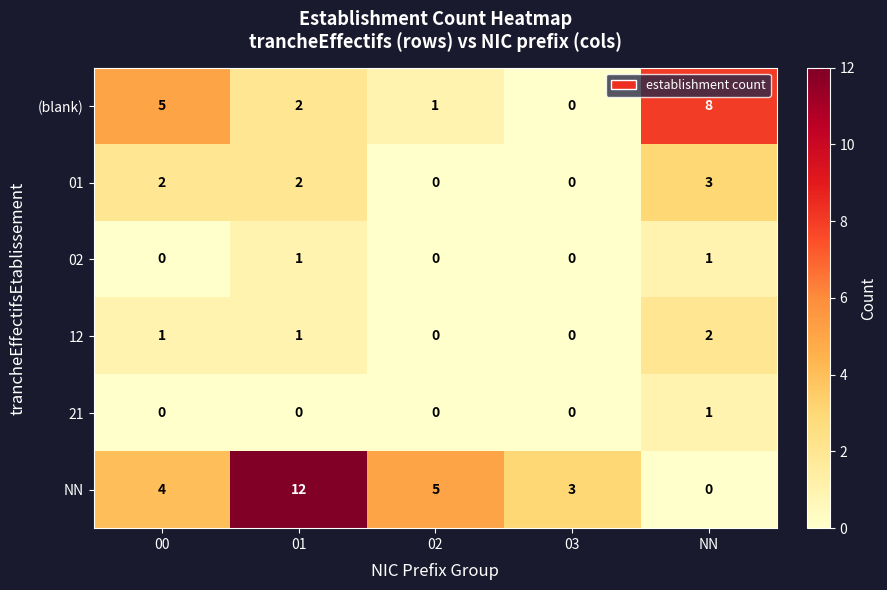

Which series has the largest range (max minus min)?

NN